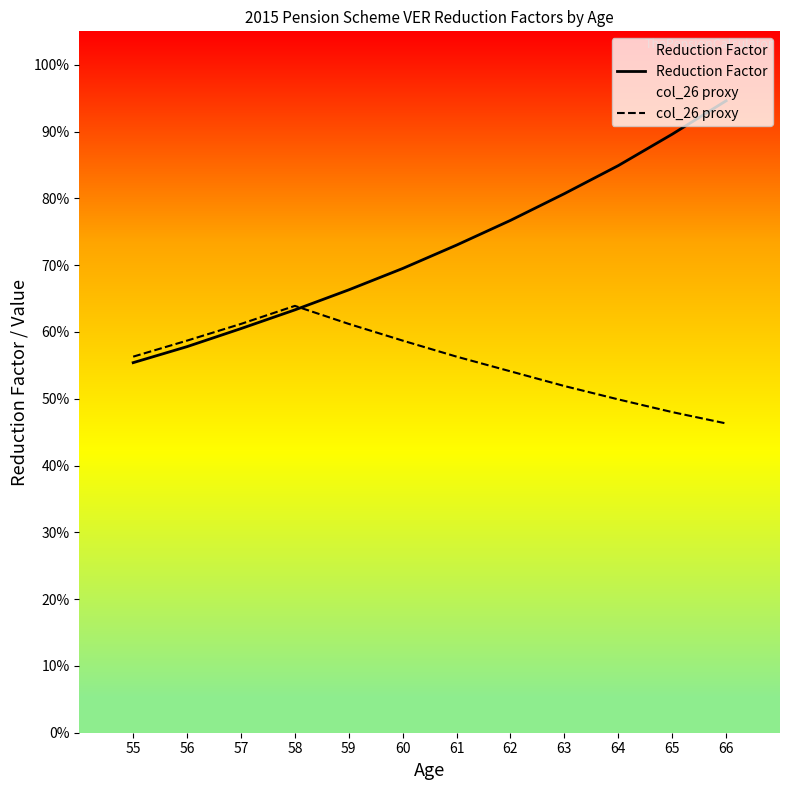

What is the difference between the maximum and minimum values in the col_26 proxy series?

0.2